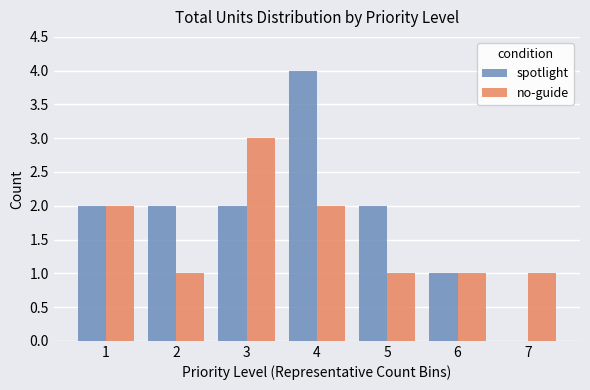

At which category is the sum across all series the highest?

4